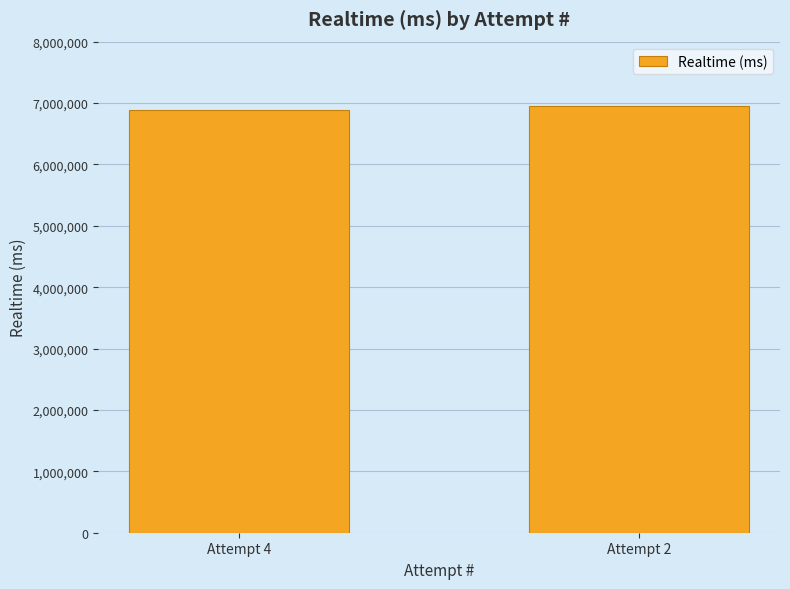

Between Attempt 2 and Attempt 4, which is larger?

Attempt 2